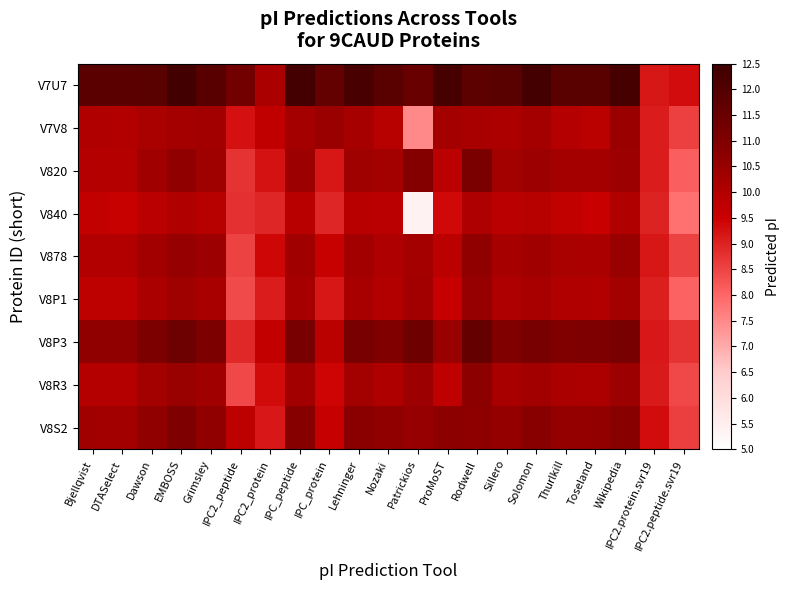

How many categories are shown in the chart?

21